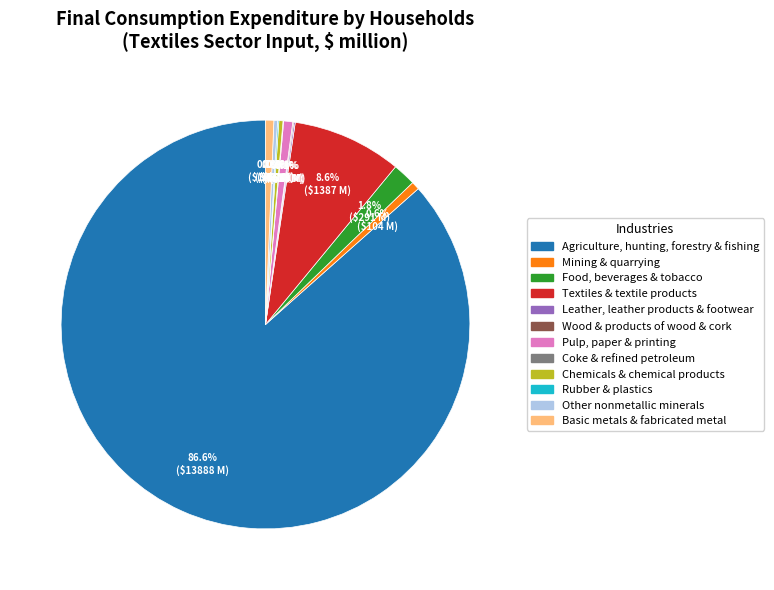

Combined, do Food, beverages & tobacco and Other nonmetallic minerals account for over 50%?

No